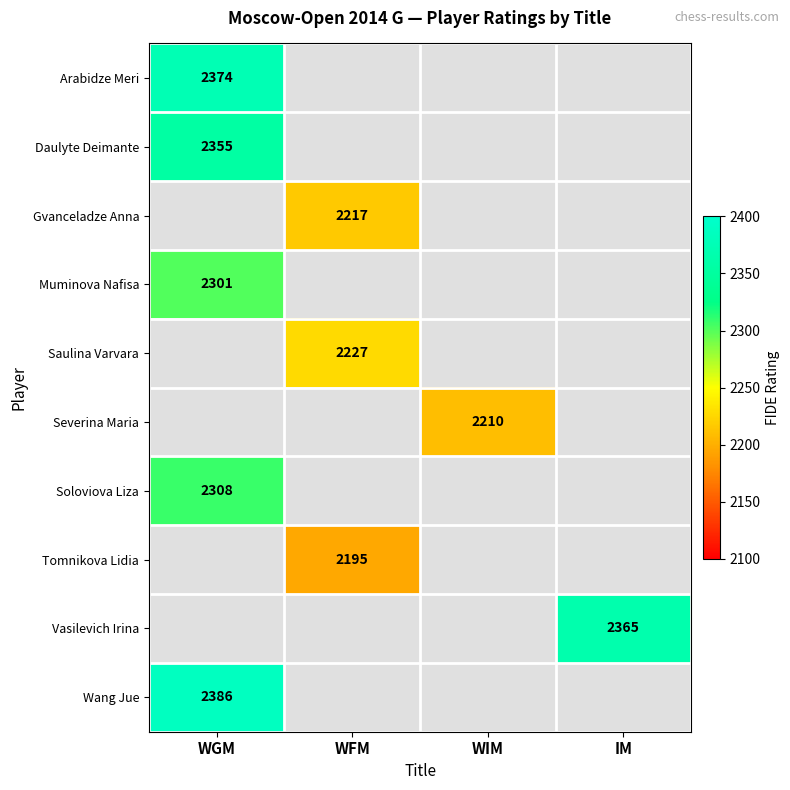

How many categories are shown in the chart?

4